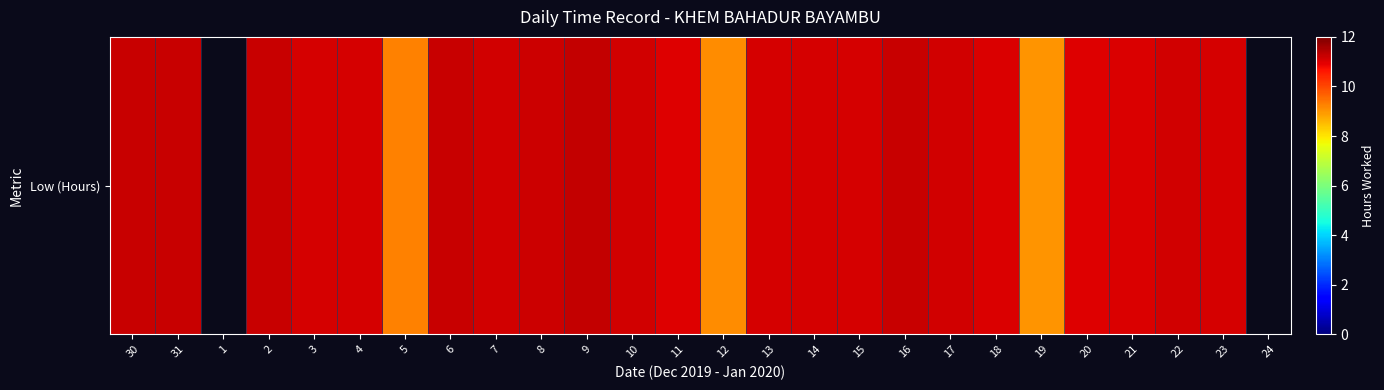

Count the number of values greater than 11.

19